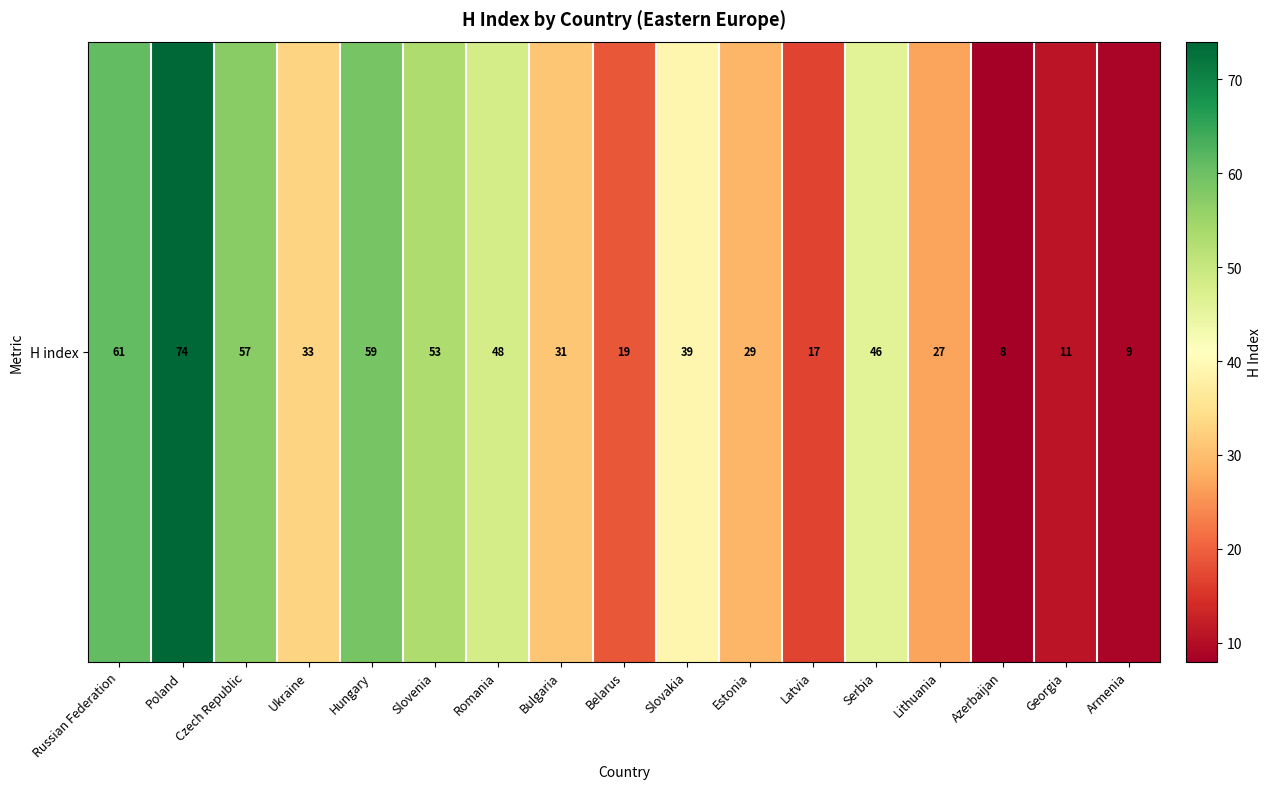

Reading left to right, extract all data points from this chart.

Russian Federation=61	Poland=74	Czech Republic=57	Ukraine=33	Hungary=59	Slovenia=53	Romania=48	Bulgaria=31	Belarus=19	Slovakia=39	Estonia=29	Latvia=17	Serbia=46	Lithuania=27	Azerbaijan=8	Georgia=11	Armenia=9